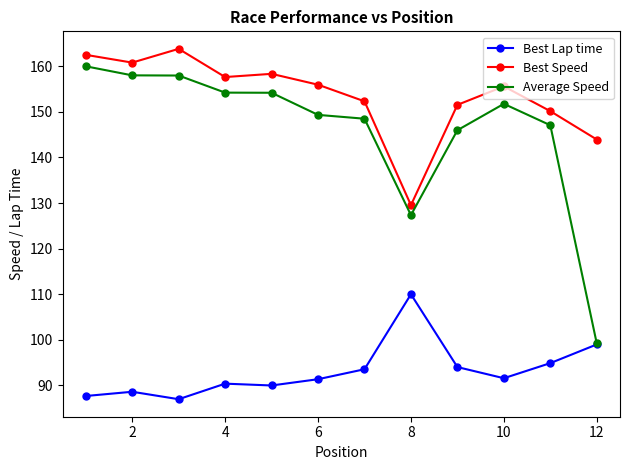

True or false: Average Speed has more than 0 points higher than both neighbors.

True